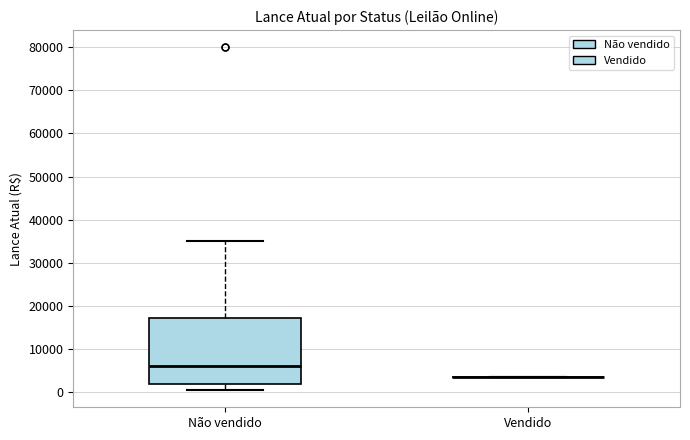

Reading left to right, read every box against the y-axis: the position of its median line, the range the box covers, and the ends of its whiskers. The values are not printed on the chart, so give them approximately, as read against the axis.

Não vendido: median 6000, box 2000 to 17000, whiskers 1000 to 35000
Vendido: box collapsed to a line at 4000, whiskers 4000 to 4000